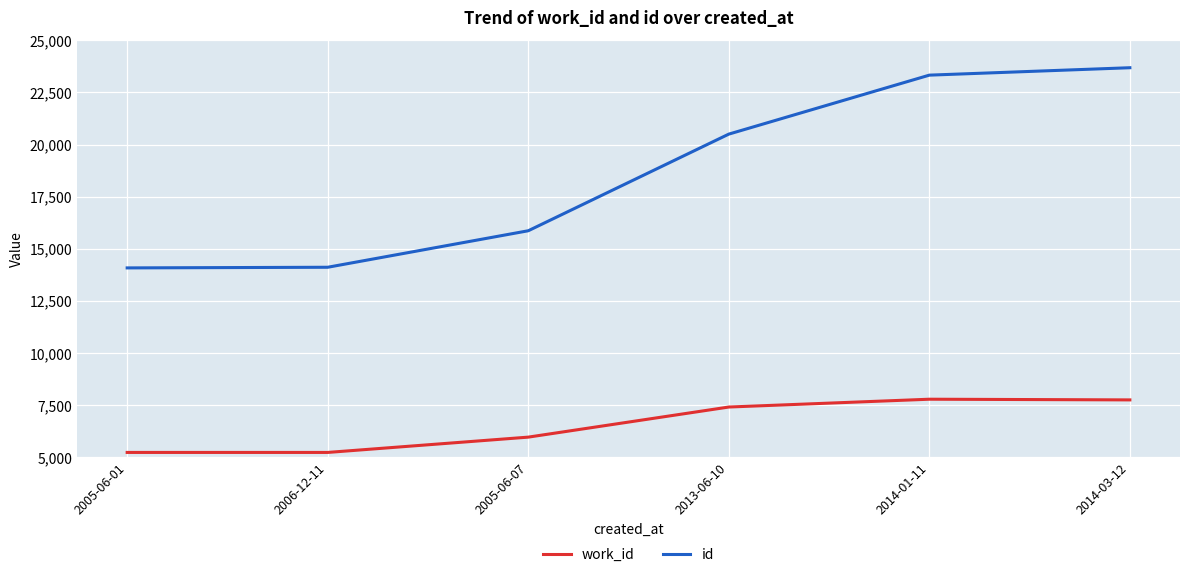

What is the maximum value shown in the chart?

23684